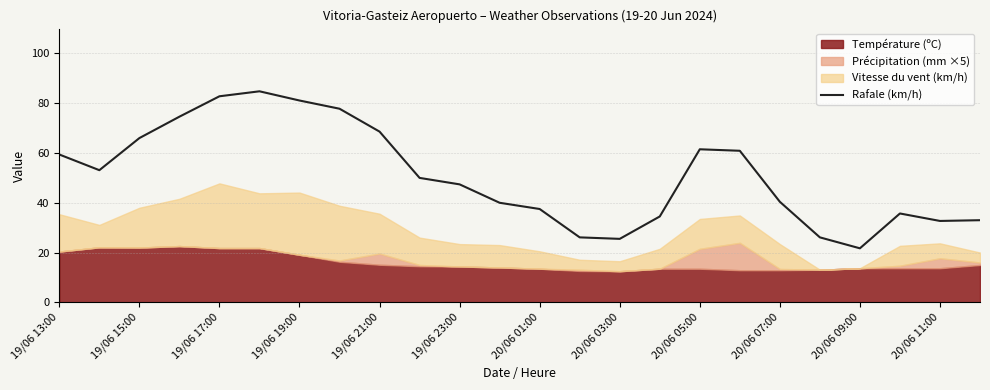

The Rafale (km/h) series shows 25.5 at 20/06 03:00. True or false?

True